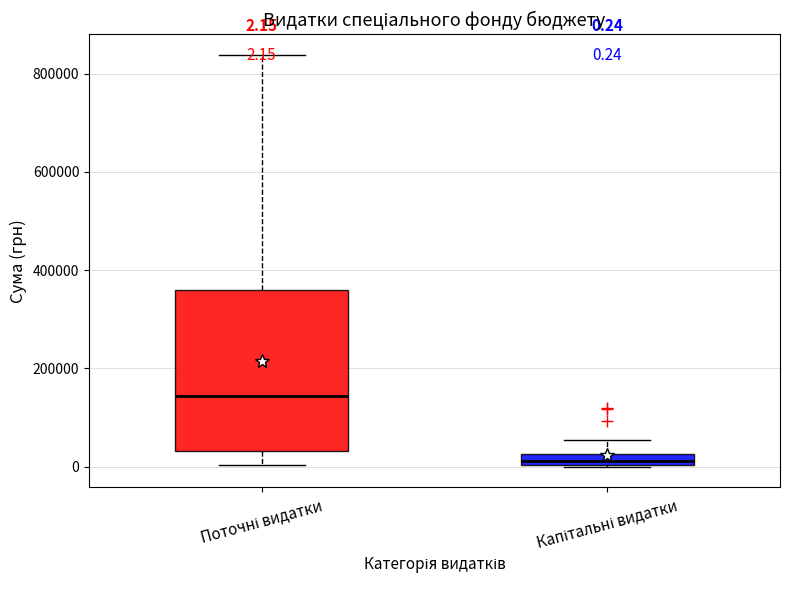

Comparing the boxes themselves (not the whiskers), which one is the tallest?

Поточні видатки